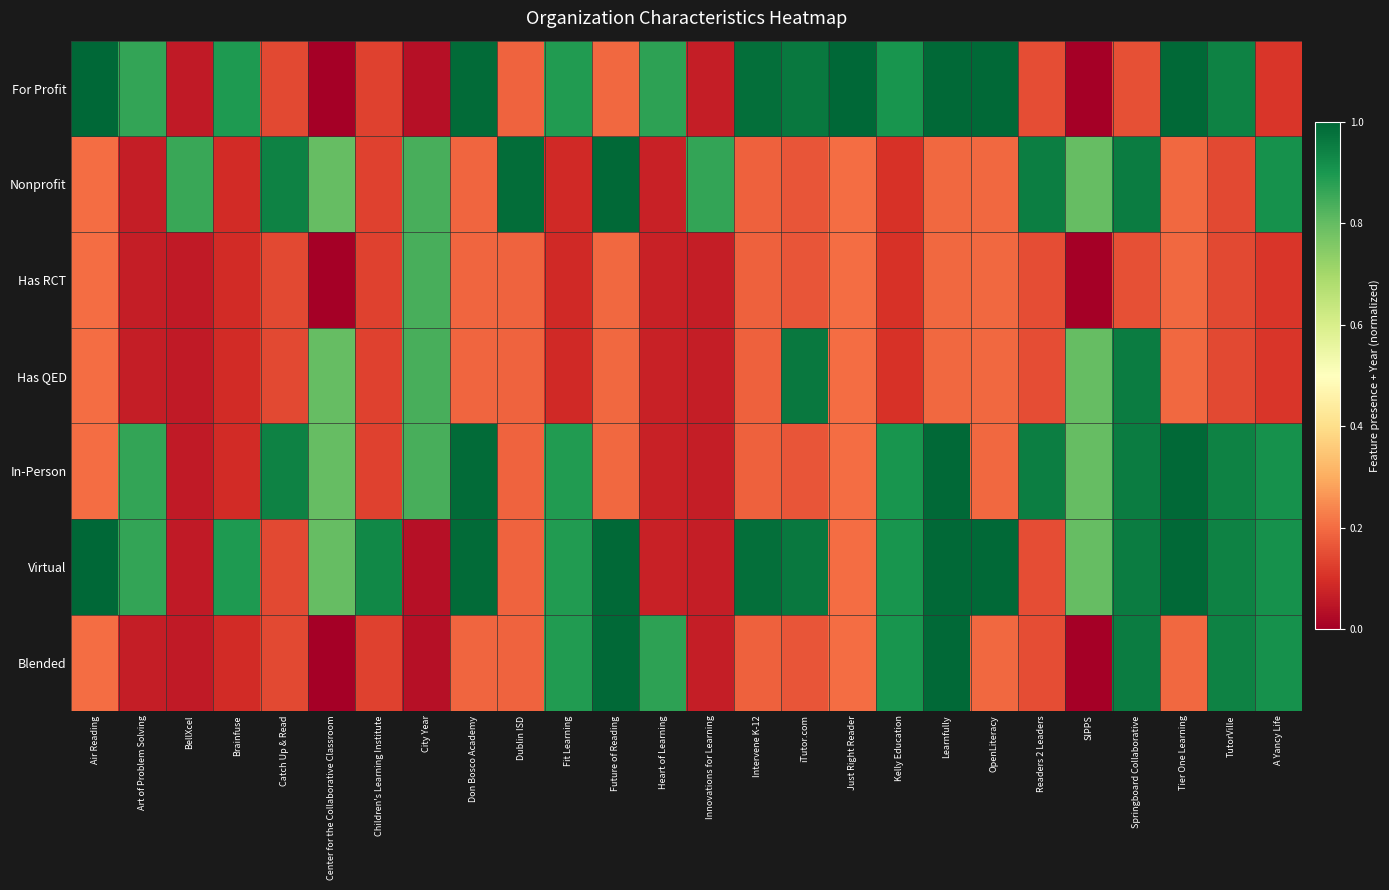

Between Center for the Collaborative Classroom and SIPPS, which series saw the biggest shift?

For Profit